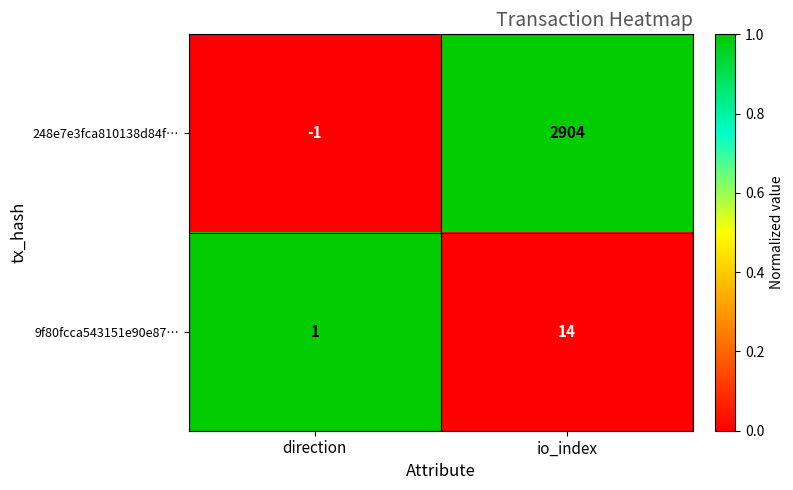

What is the average value of the 9f80fcca543151e90e87… series?

8